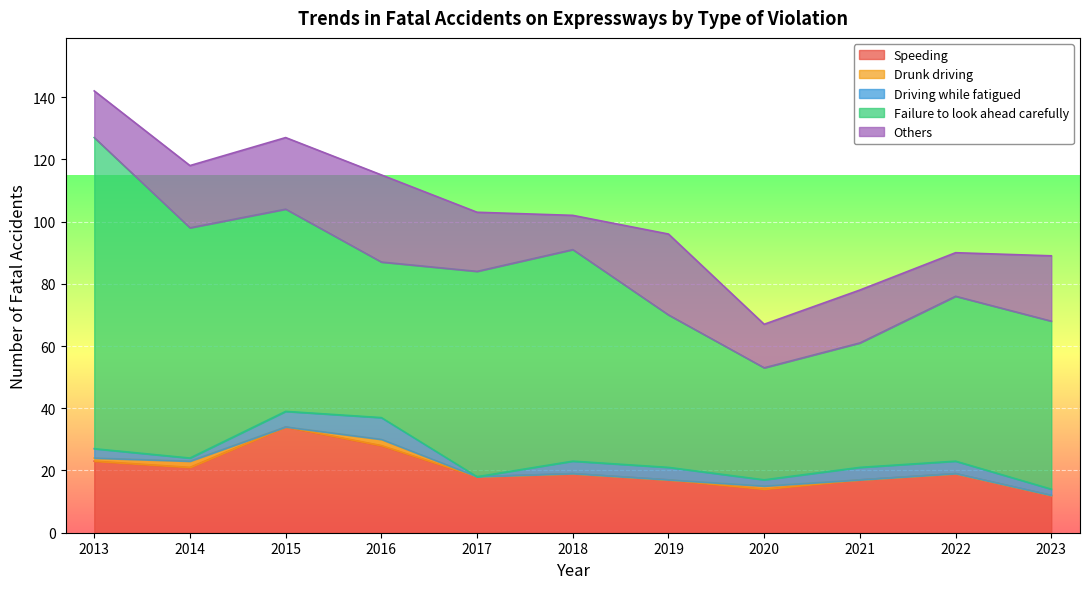

At how many categories does at least one series exceed 81?

1